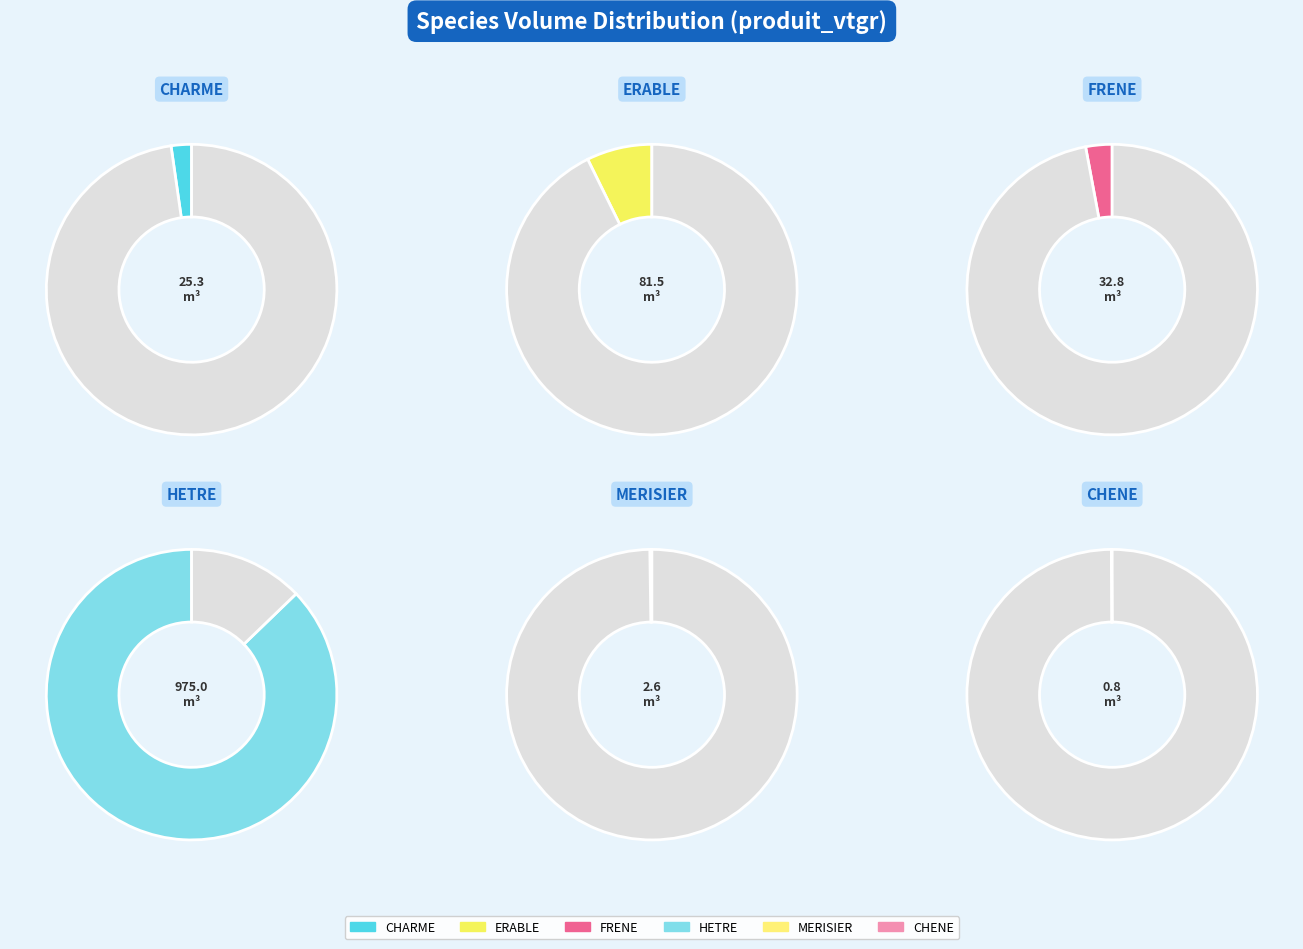

Which slice represents more than half of the pie?

HETRE